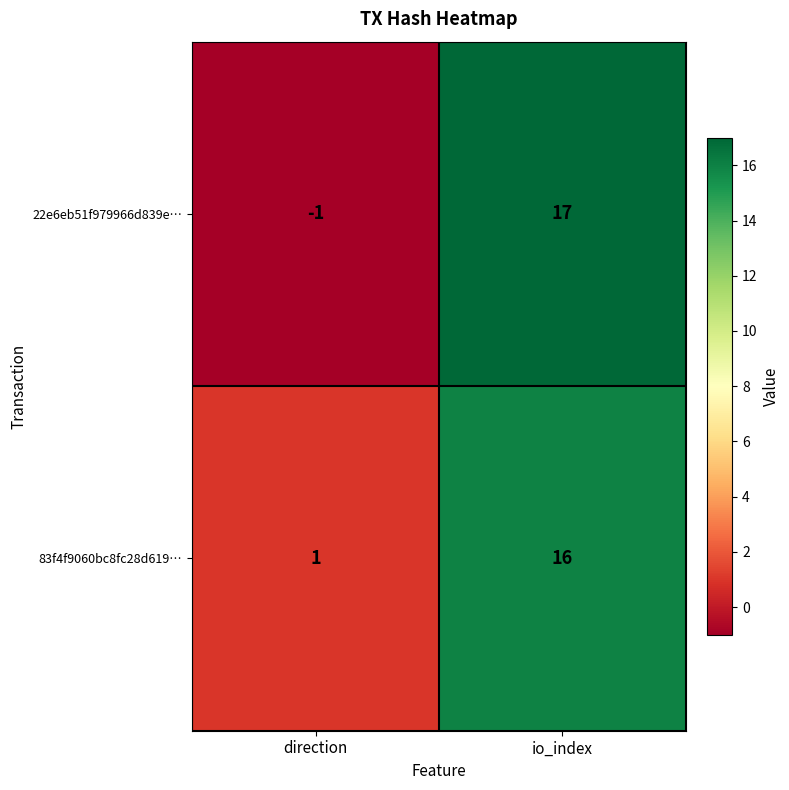

Reading left to right, list all the values displayed in this chart.

22e6eb51f979966d839e…: direction=-1	io_index=17
83f4f9060bc8fc28d619…: direction=1	io_index=16